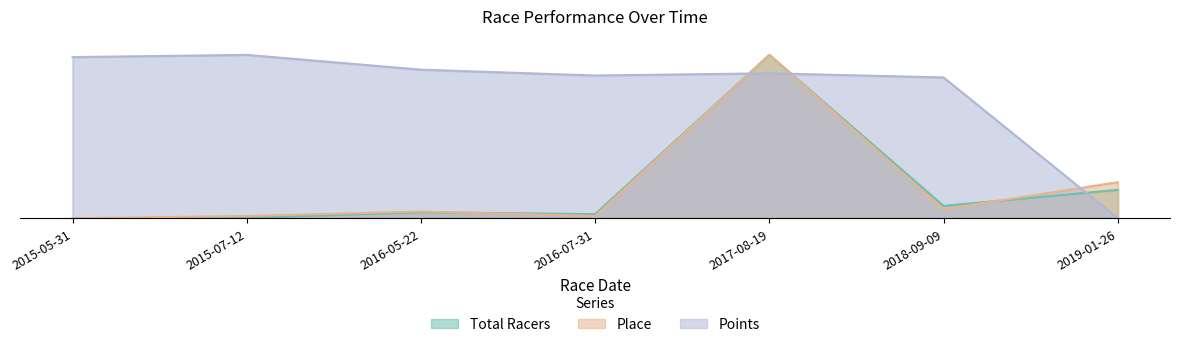

True or false: Total Racers has a value of 0.0 at 2016-07-31.

True